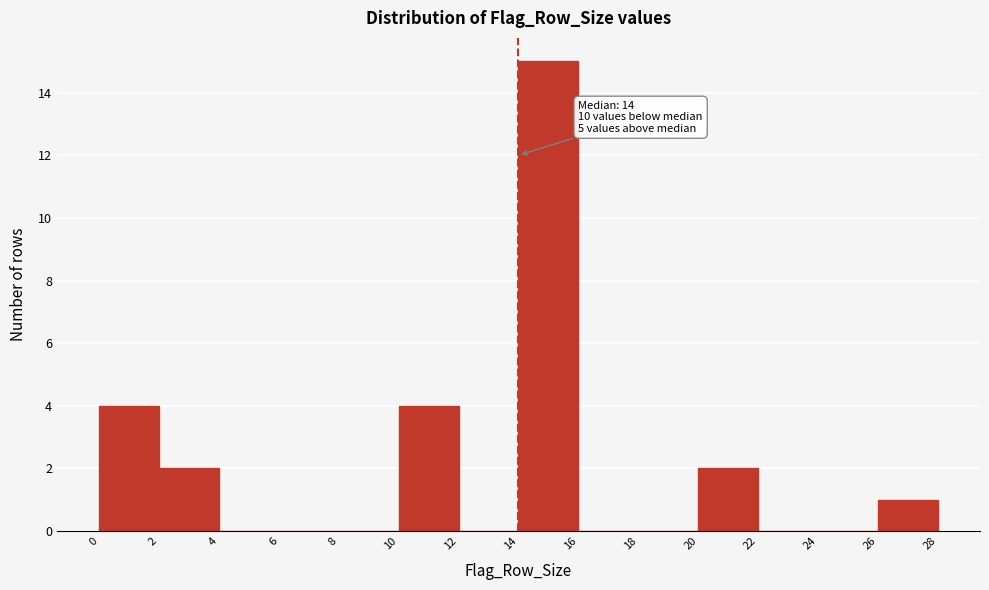

Which range on the x-axis has the tallest bar?

14 to 16